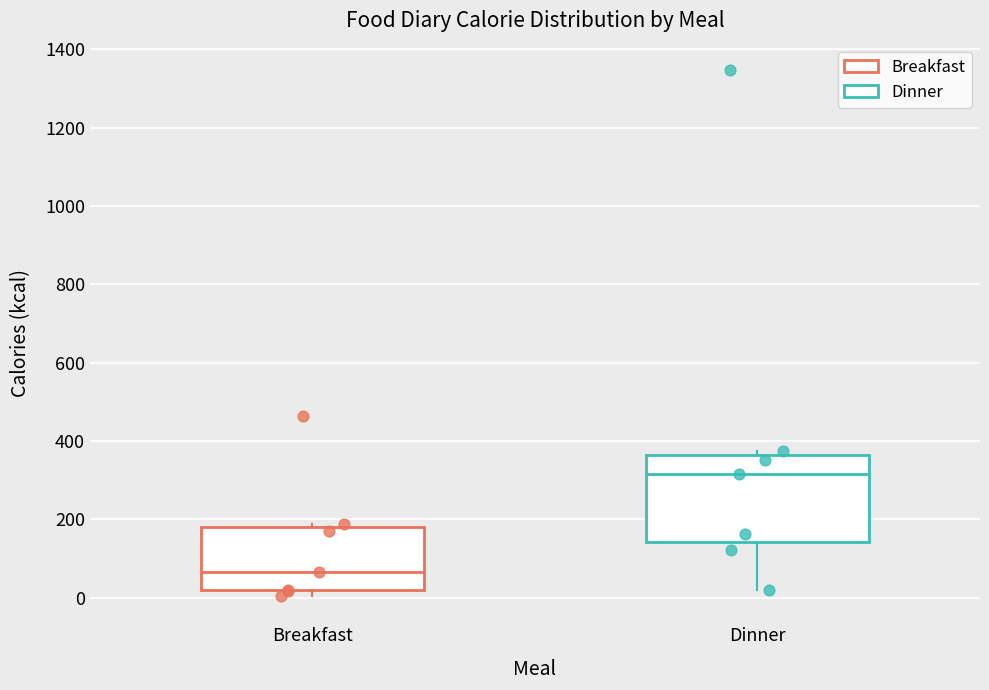

Reading left to right, transcribe this box plot: for each box, give where its median line is, the range the box spans, and where its two whiskers end, as read against the y-axis. The values are not printed on the chart, so give them approximately, as read against the axis.

Breakfast: median 60, box 20 to 180, whiskers 0 to 180 (just above the box's upper edge)
Dinner: median 320, box 140 to 360, whiskers 20 to 380